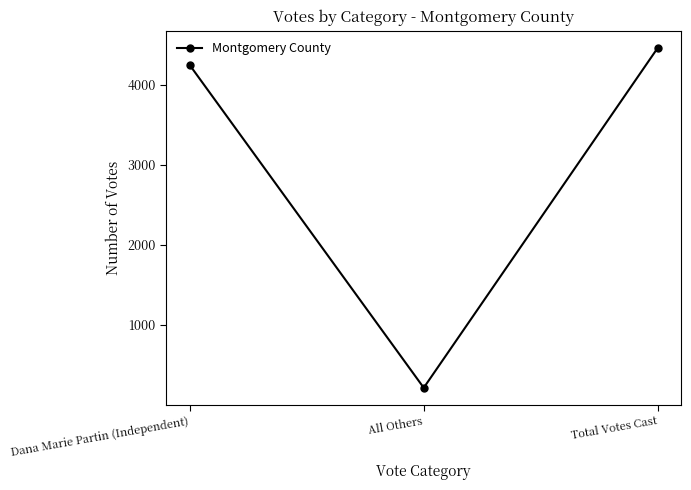

Which category has the lowest value across all series?

All Others